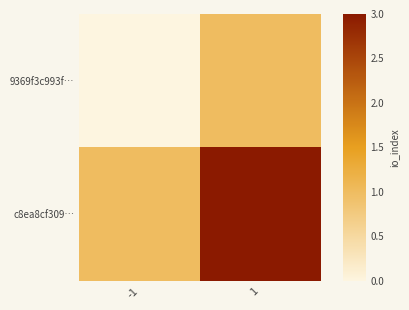

Which series has the largest total across all categories?

c8ea8cf309…